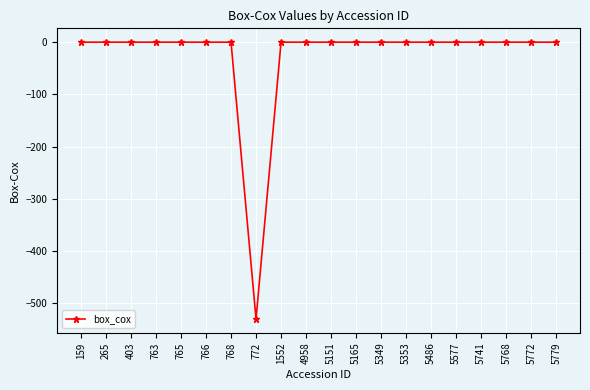

The value at 4958 is 0.0. True or false?

True